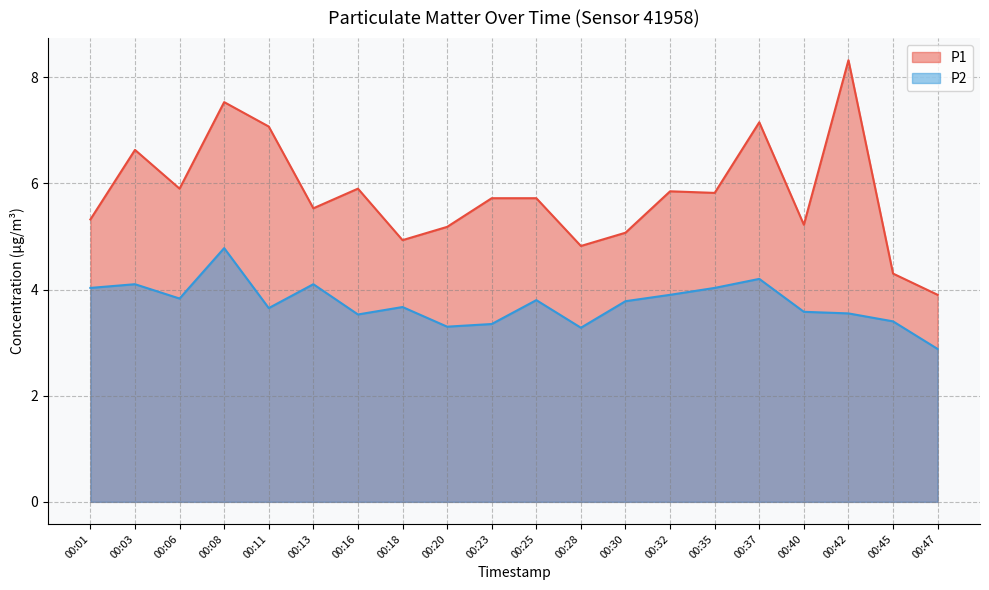

What is the value of the P1 point at the 9th from the left?

5.2